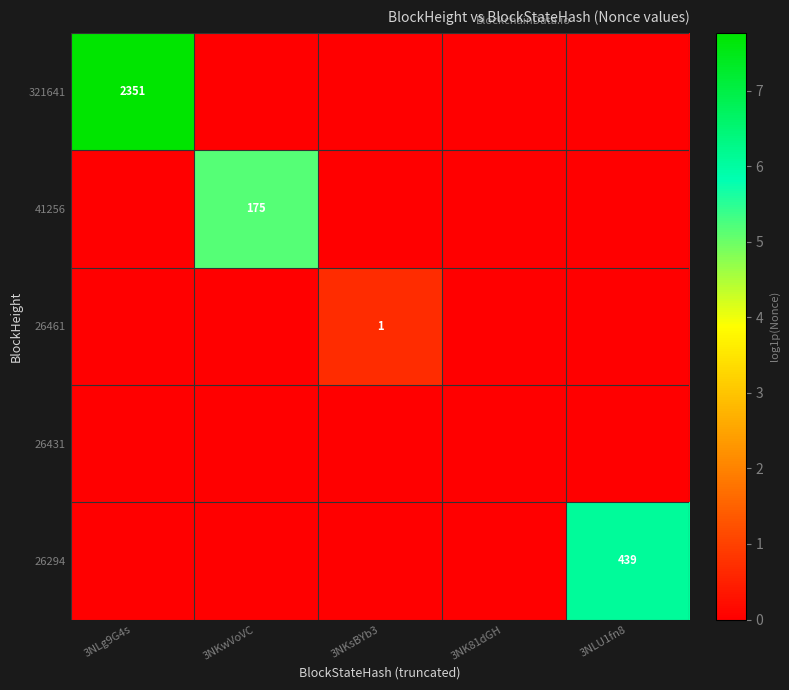

The 321641 series shows 1607 at 3NLg9G4s. True or false?

False